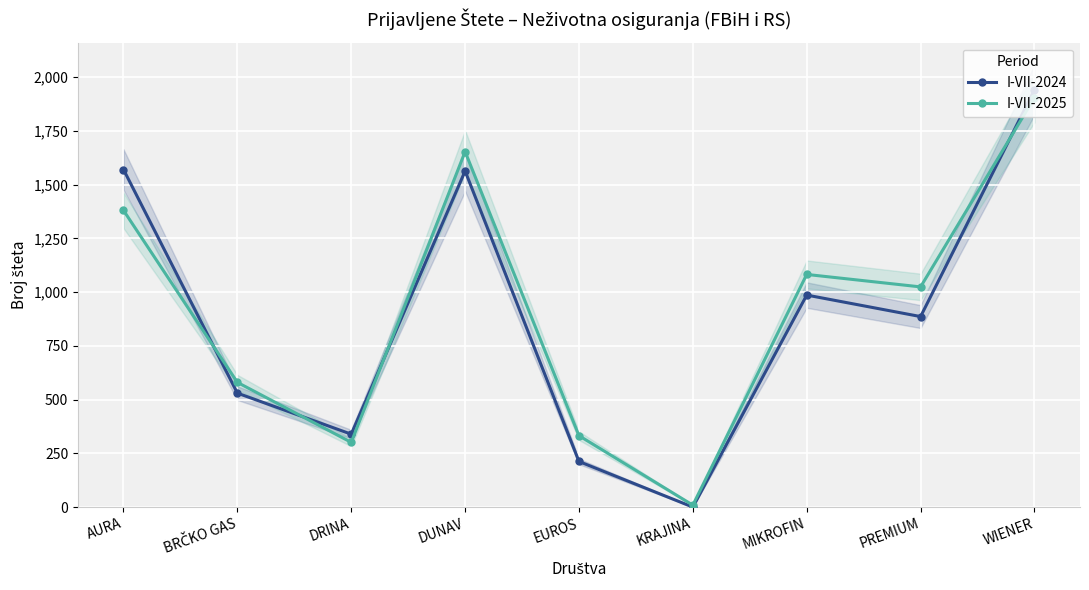

Which has a higher value, WIENER or BRČKO GAS?

WIENER